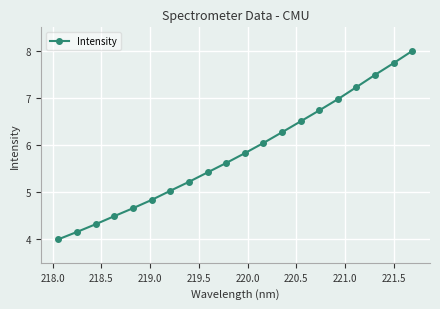

What is the average value?

5.8